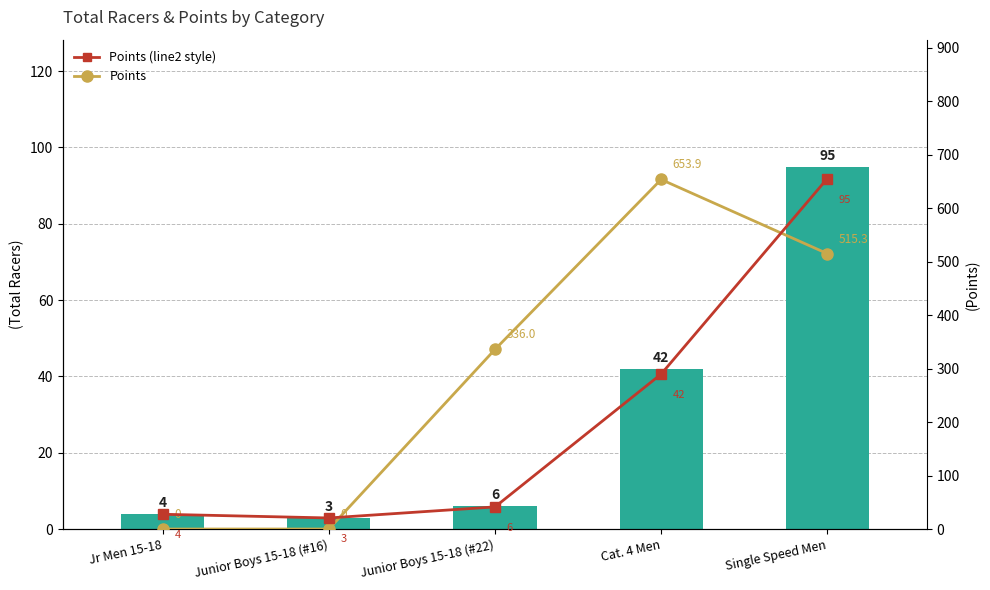

What is the value of the Total Racers bar at the 1st from the left?

4.0